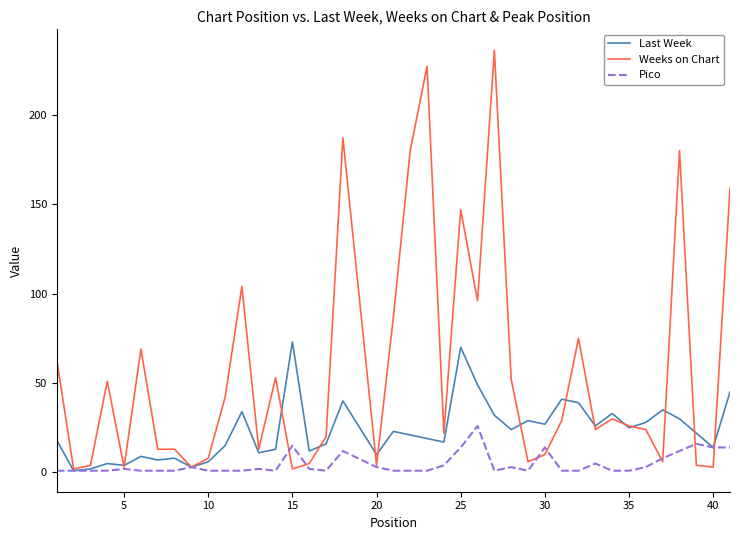

List the series in order of their overall mean, highest first.

Weeks on Chart, Last Week, Pico